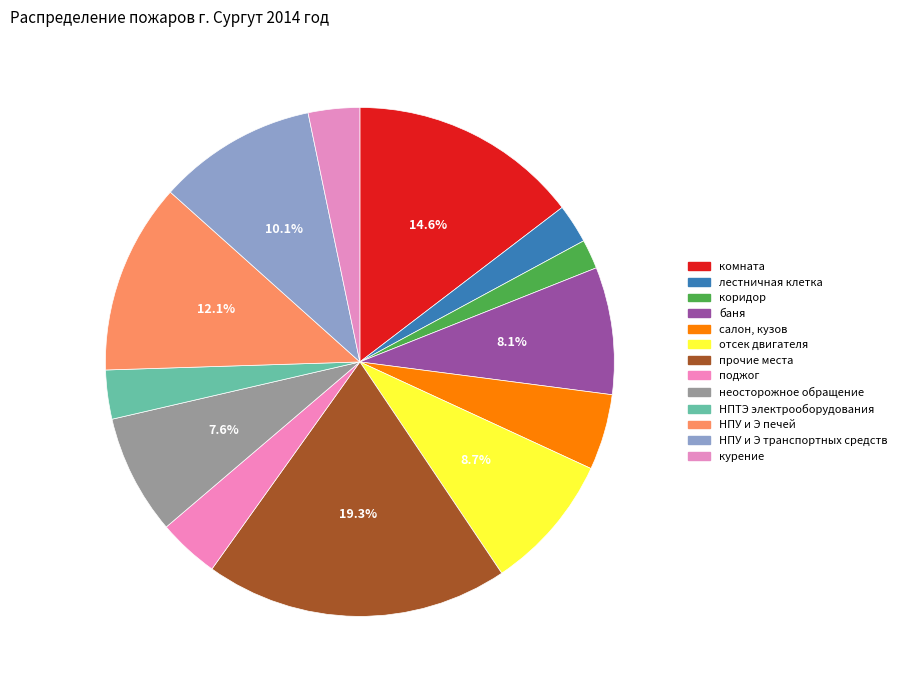

Which slice is the largest?

прочие места